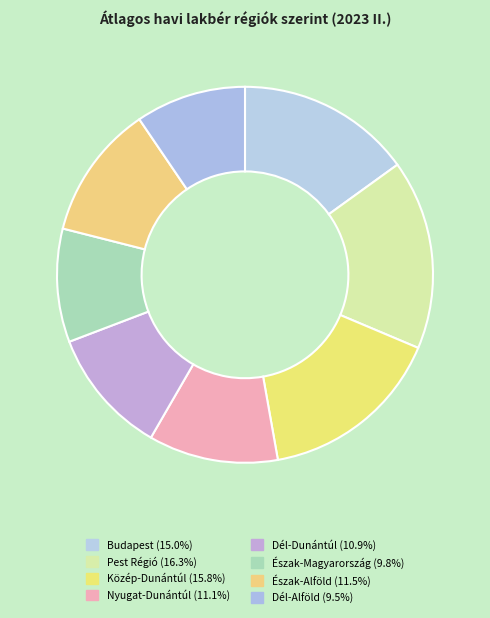

Combined, do Budapest and Észak-Alföld account for over 50%?

No